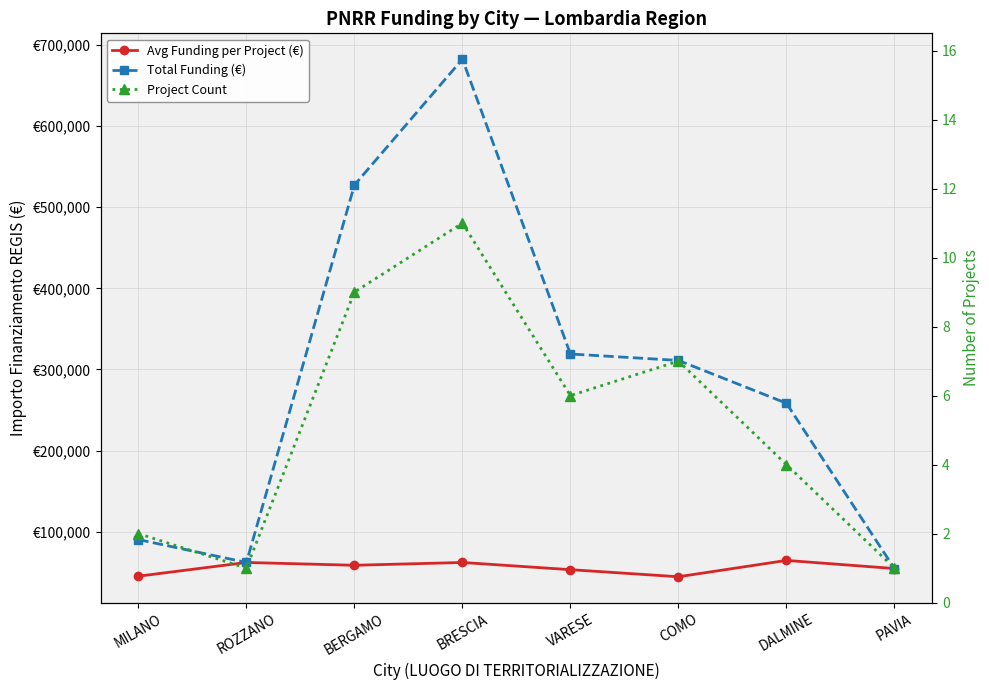

What is the difference between the Avg Funding per Project (€) values at PAVIA and COMO?

10129.5